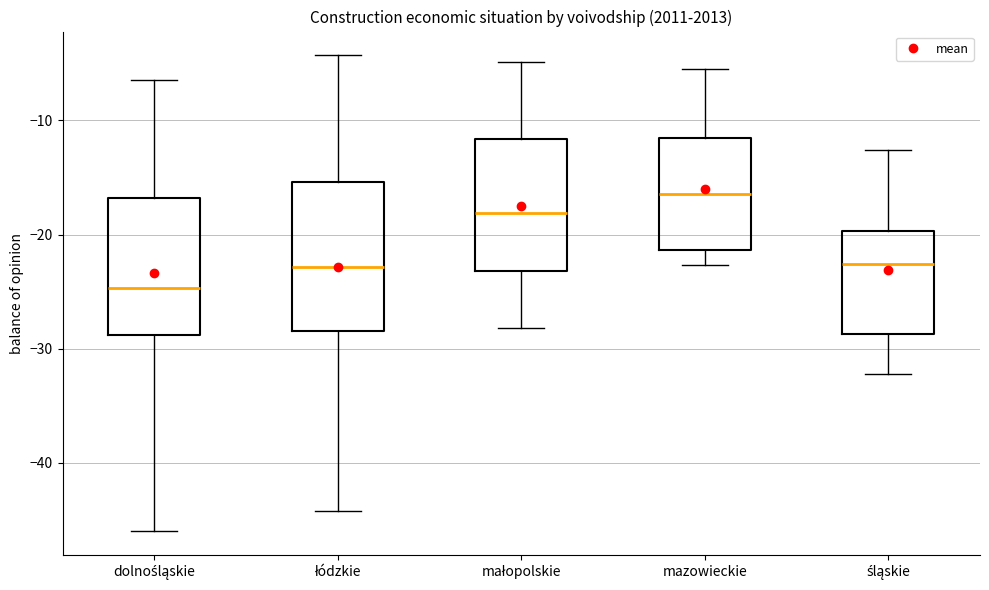

Reading left to right, transcribe this box plot: for each box, give where its median line is, the range the box spans, and where its two whiskers end, as read against the y-axis. The values are not printed on the chart, so give them approximately, as read against the axis.

dolnośląskie: median -25, box -29 to -17, whiskers -46 to -6
łódzkie: median -23, box -28 to -15, whiskers -44 to -4
małopolskie: median -18, box -23 to -12, whiskers -28 to -5
mazowieckie: median -16, box -21 to -12, whiskers -23 to -5
śląskie: median -23, box -29 to -20, whiskers -32 to -13